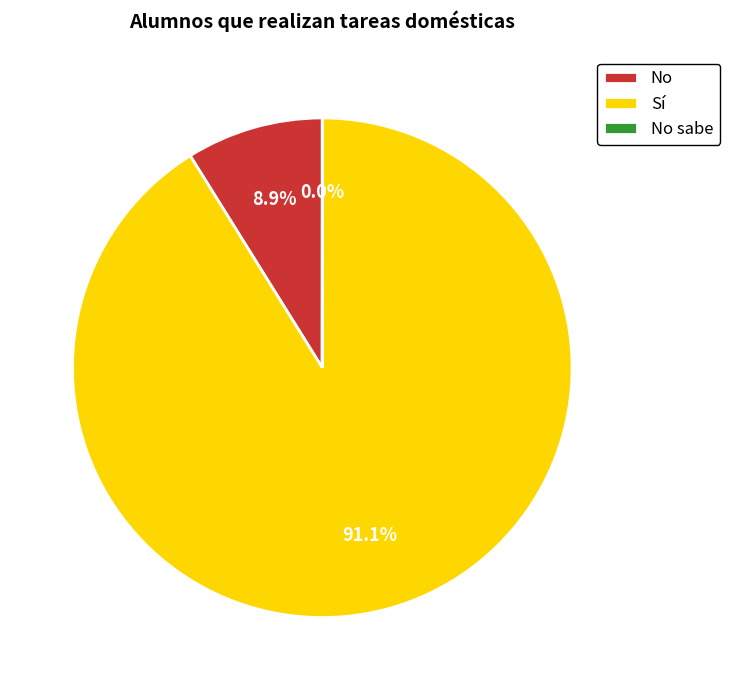

To the nearest percent, what is the average slice percentage?

33%